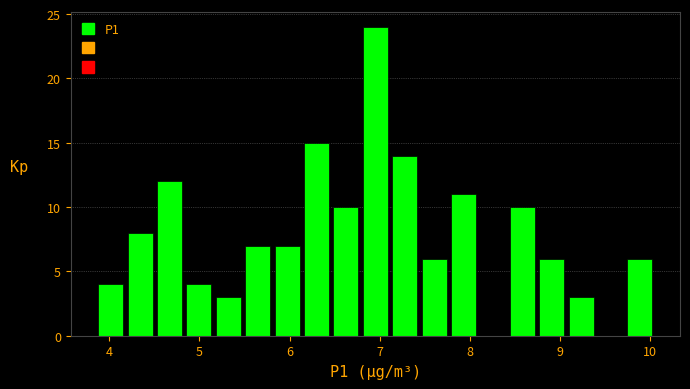

Read against the x-axis, roughly where is the centre of the tallest bar?

7.0